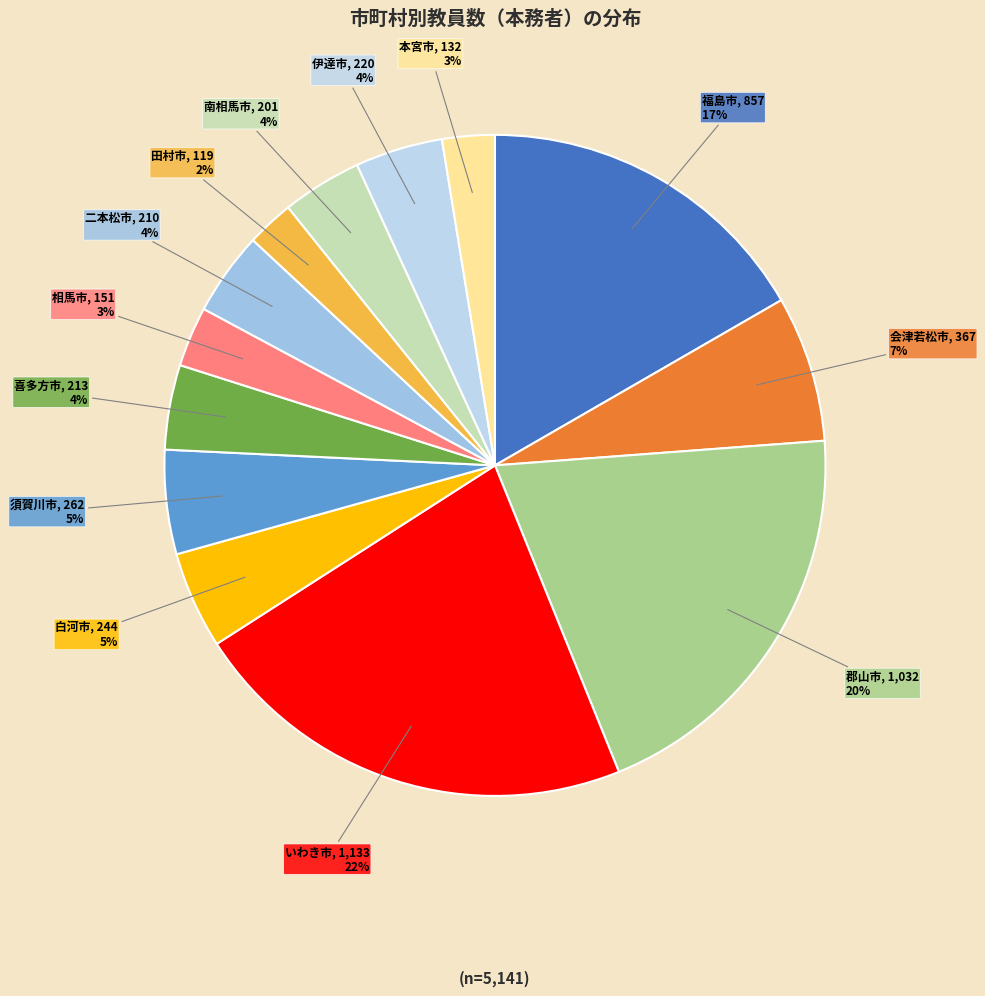

What is the ratio of the value at いわき市 to the value at 郡山市?

1.1